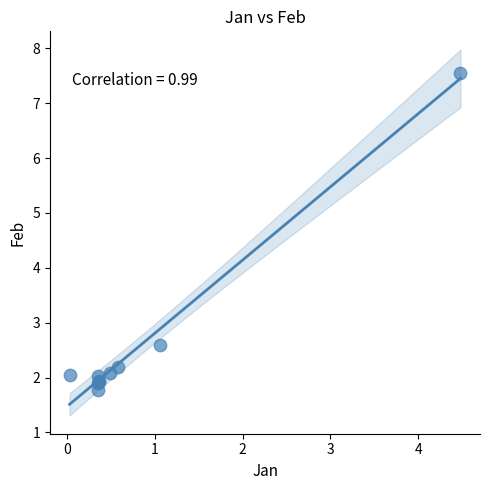

What Y value in the scatter plot is closest to 4?

2.6